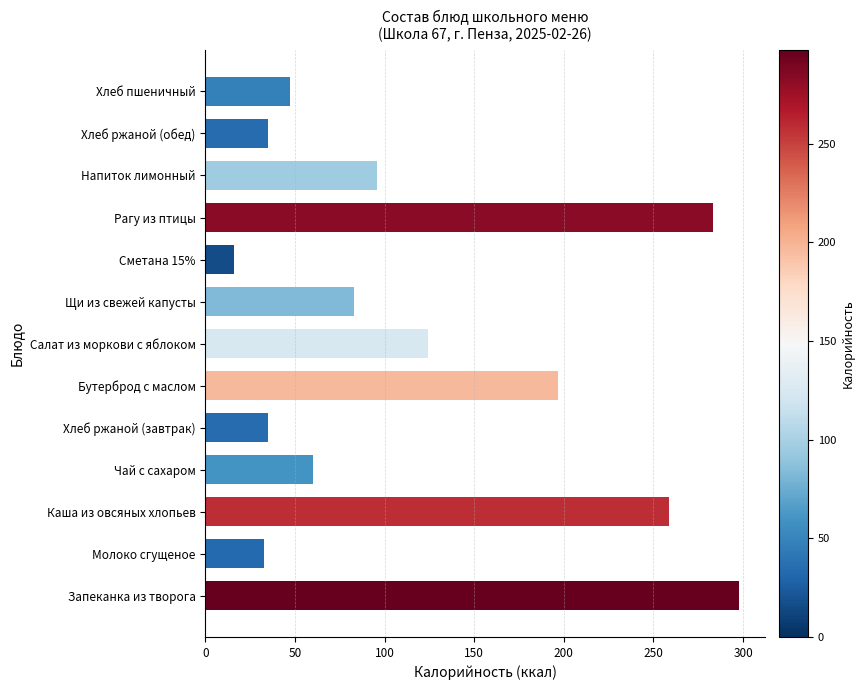

What is the minimum value shown in the chart?

16.0